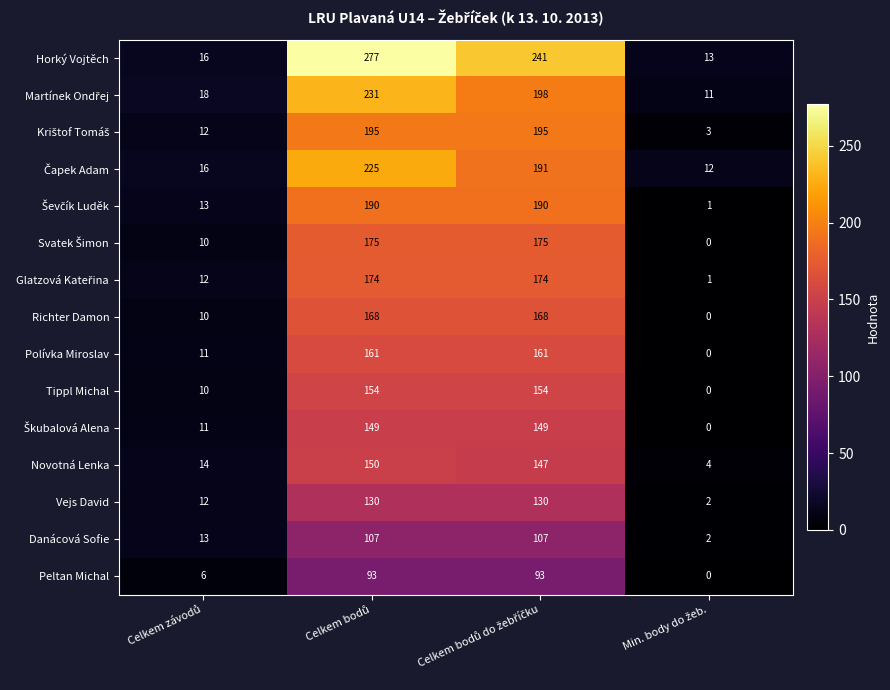

Which series has the largest range (max minus min)?

Horký Vojtěch